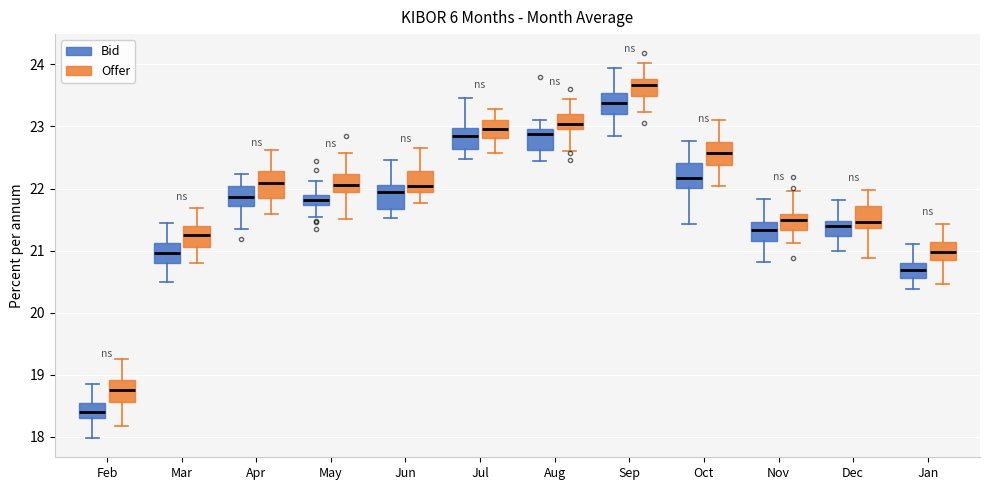

Reading left to right, read every box against the y-axis: the position of its median line, the range the box covers, and the ends of its whiskers. The values are not printed on the chart, so give them approximately, as read against the axis.

Feb (Bid): median 18.4, box 18.3 to 18.6, whiskers 18.0 to 18.9
Feb (Offer): median 18.8, box 18.6 to 18.9, whiskers 18.2 to 19.3
Mar (Bid): median 21.0, box 20.8 to 21.1, whiskers 20.5 to 21.4
Mar (Offer): median 21.2, box 21.1 to 21.4, whiskers 20.8 to 21.7
Apr (Bid): median 21.9, box 21.7 to 22.0, whiskers 21.4 to 22.2
Apr (Offer): median 22.1, box 21.8 to 22.3, whiskers 21.6 to 22.6
May (Bid): median 21.8, box 21.7 to 21.9, whiskers 21.5 to 22.1
May (Offer): median 22.1, box 21.9 to 22.2, whiskers 21.5 to 22.6
Jun (Bid): median 21.9, box 21.7 to 22.1, whiskers 21.5 to 22.5
Jun (Offer): median 22.0 (just above the box's lower edge), box 22.0 to 22.3, whiskers 21.8 to 22.6
Jul (Bid): median 22.9, box 22.6 to 23.0, whiskers 22.5 to 23.5
Jul (Offer): median 23.0, box 22.8 to 23.1, whiskers 22.6 to 23.3
Aug (Bid): median 22.9, box 22.6 to 23.0, whiskers 22.5 to 23.1
Aug (Offer): median 23.0 (just above the box's lower edge), box 23.0 to 23.2, whiskers 22.6 to 23.4
Sep (Bid): median 23.4, box 23.2 to 23.5, whiskers 22.9 to 23.9
Sep (Offer): median 23.7, box 23.5 to 23.8, whiskers 23.2 to 24.0
Oct (Bid): median 22.2, box 22.0 to 22.4, whiskers 21.4 to 22.8
Oct (Offer): median 22.6, box 22.4 to 22.7, whiskers 22.0 to 23.1
Nov (Bid): median 21.3, box 21.2 to 21.5, whiskers 20.8 to 21.8
Nov (Offer): median 21.5, box 21.3 to 21.6, whiskers 21.1 to 22.0
Dec (Bid): median 21.4, box 21.2 to 21.5, whiskers 21.0 to 21.8
Dec (Offer): median 21.5, box 21.4 to 21.7, whiskers 20.9 to 22.0
Jan (Bid): median 20.7, box 20.6 to 20.8, whiskers 20.4 to 21.1
Jan (Offer): median 21.0, box 20.9 to 21.1, whiskers 20.5 to 21.4